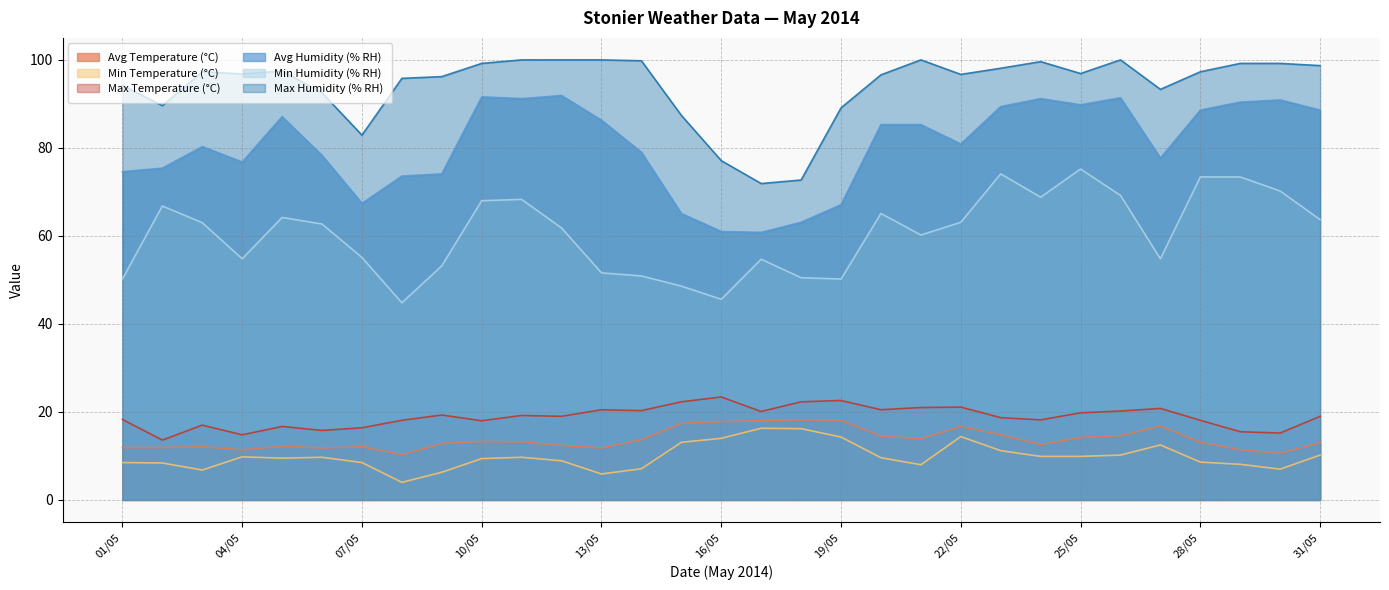

Rank the series at 17/05 from lowest to highest value.

Min Temperature (°C), Avg Temperature (°C), Max Temperature (°C), Min Humidity (% RH), Avg Humidity (% RH), Max Humidity (% RH)